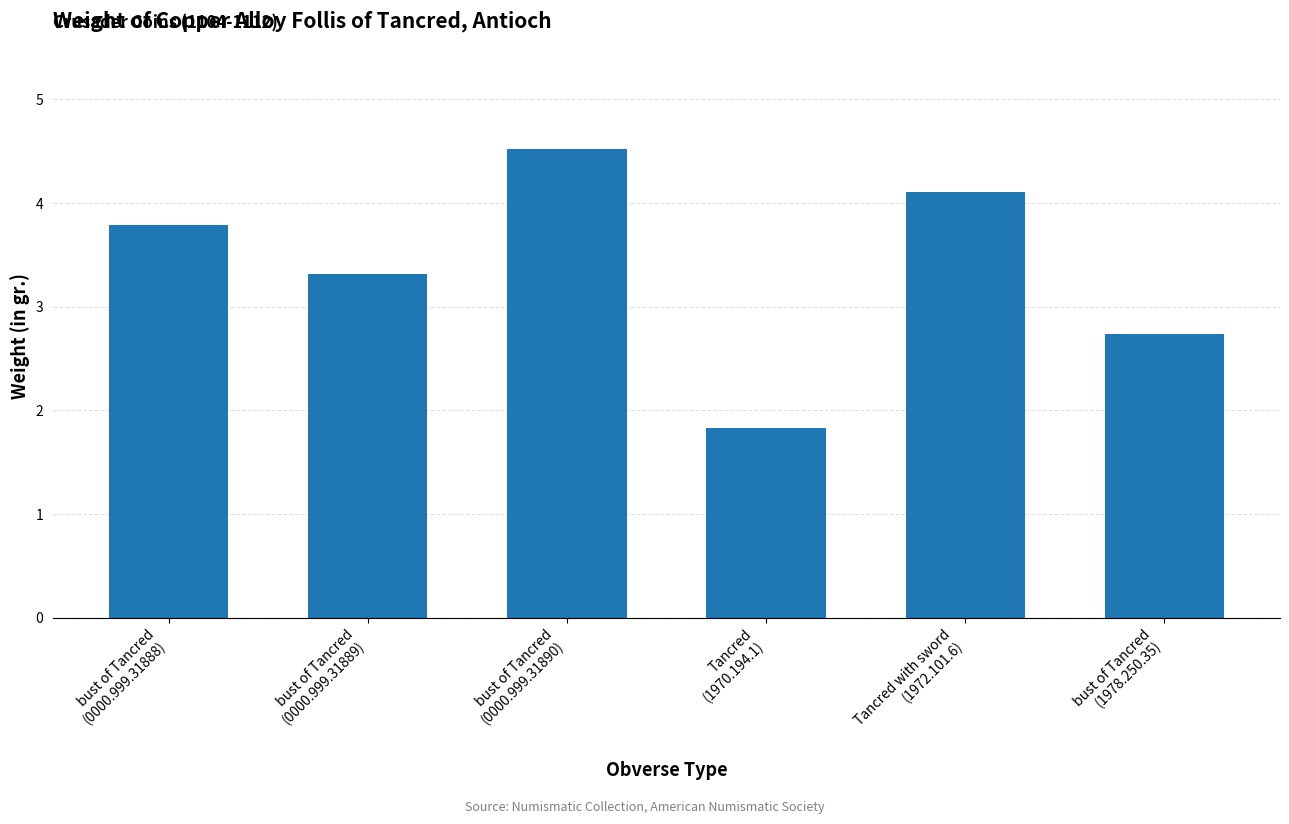

Read the value at bust of Tancred
(0000.999.31889).

3.3